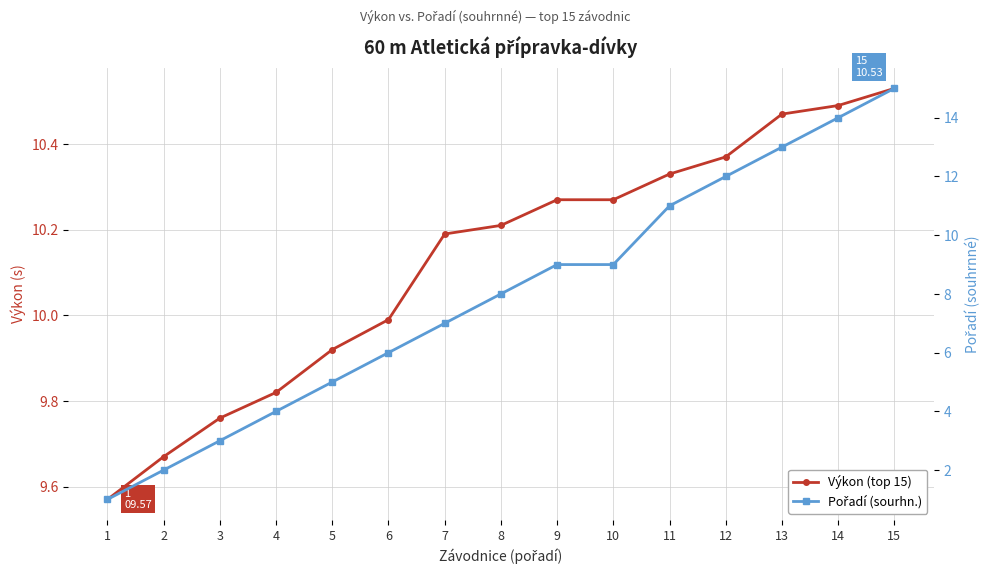

Which series ends up on top after the final intersection of Pořadí (sourhn.) and Výkon (top 15)?

Pořadí (sourhn.)